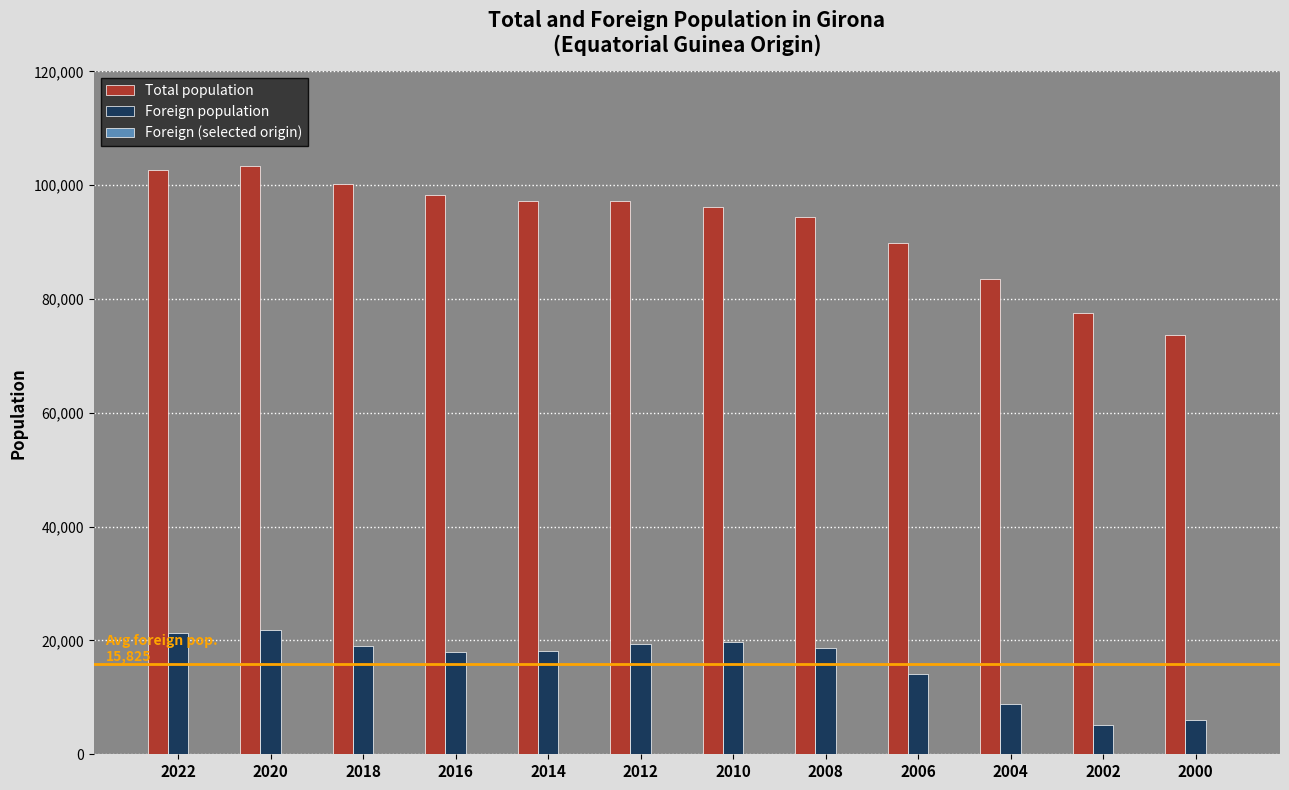

What is the difference between the Foreign population values at 2016 and 2008?

670